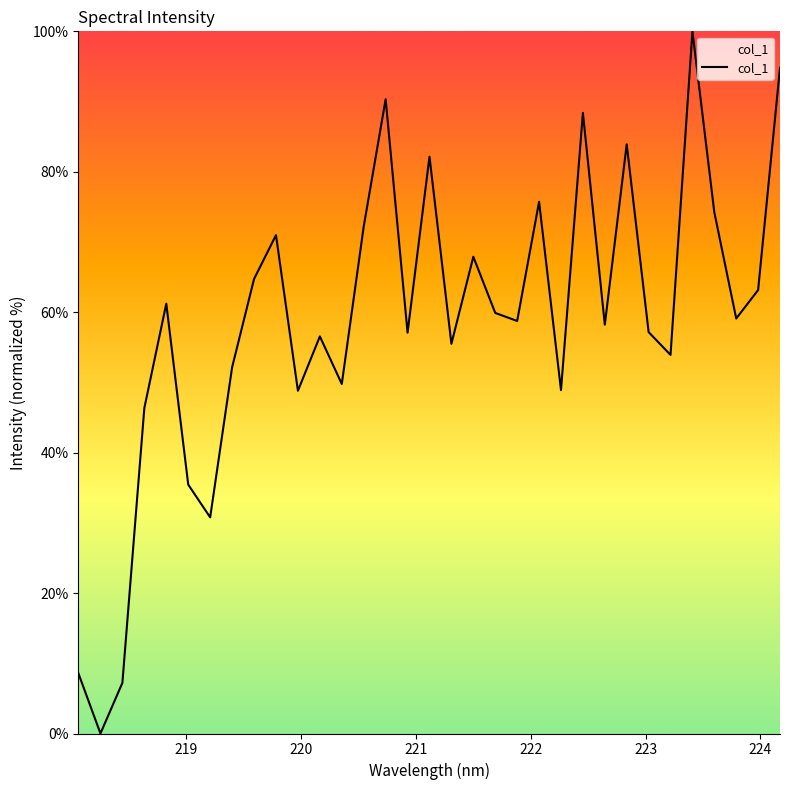

What is the greatest value displayed?

100.0